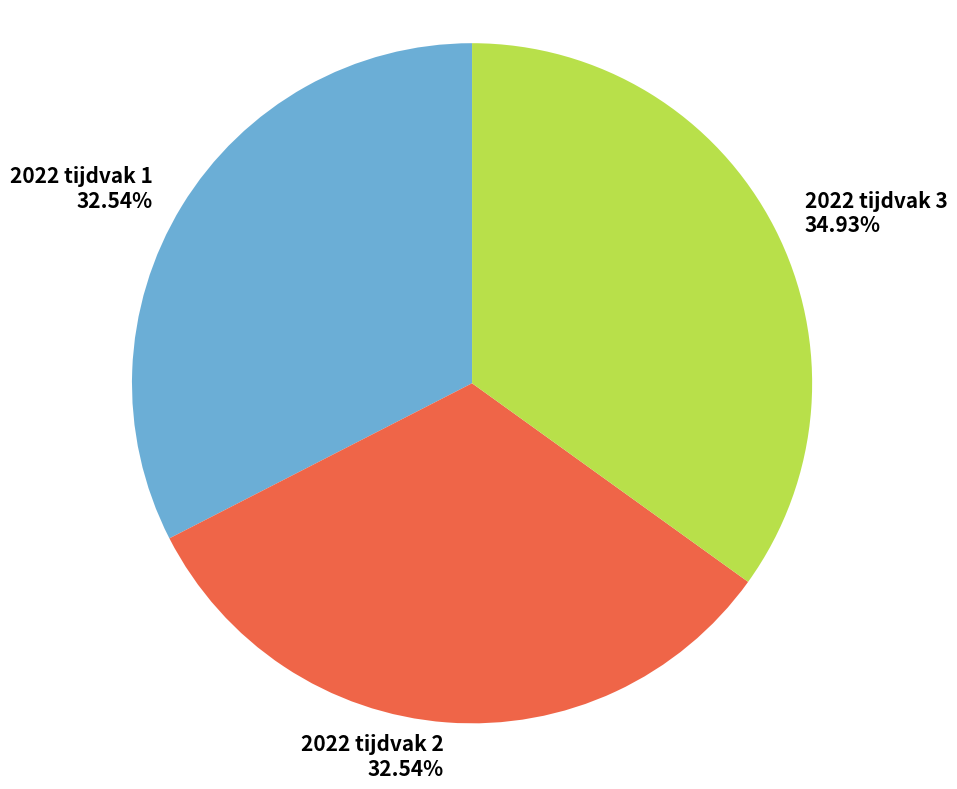

Which category has the biggest portion of the pie?

2022 tijdvak 3